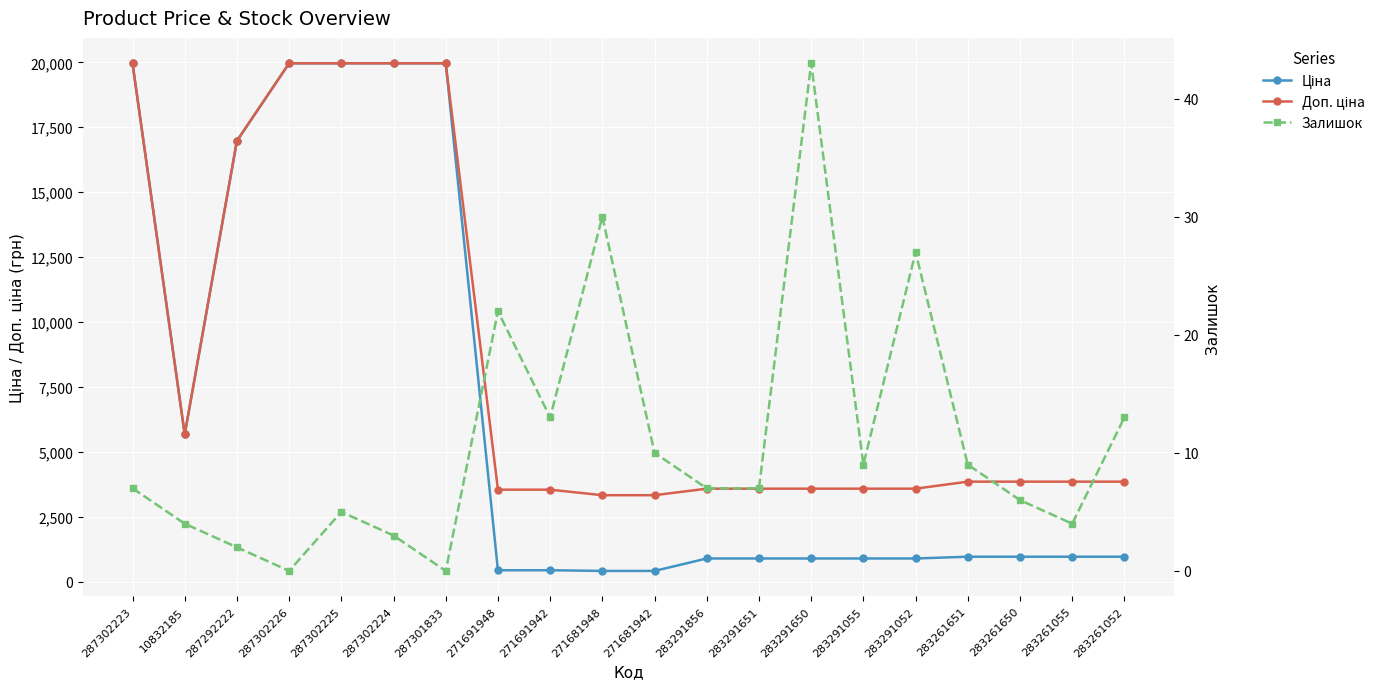

At 271681948, list the series in order from smallest to largest.

Залишок, Ціна, Доп. ціна